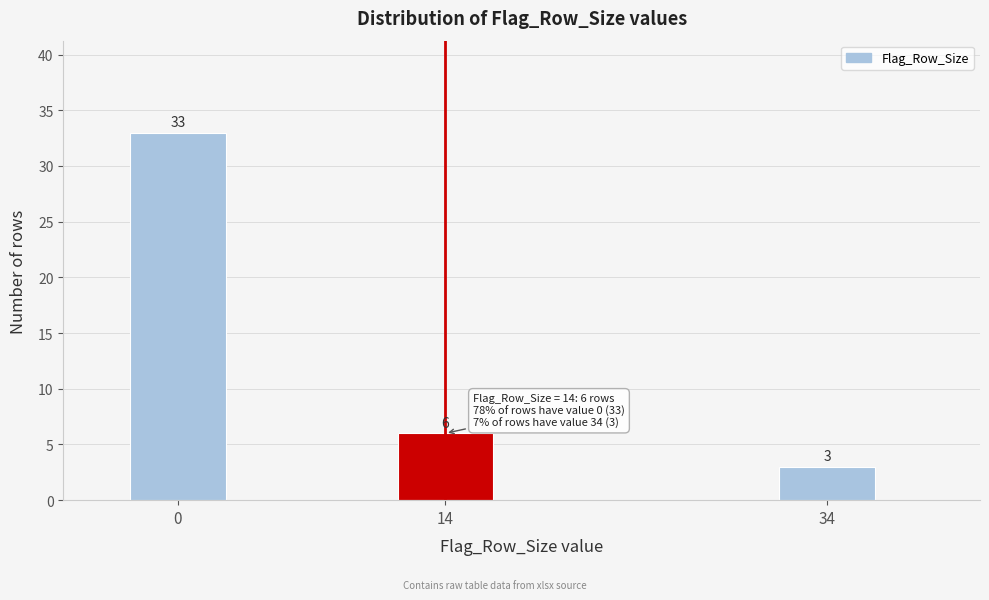

Reading left to right, transcribe all the data shown in this chart.

33	6	3